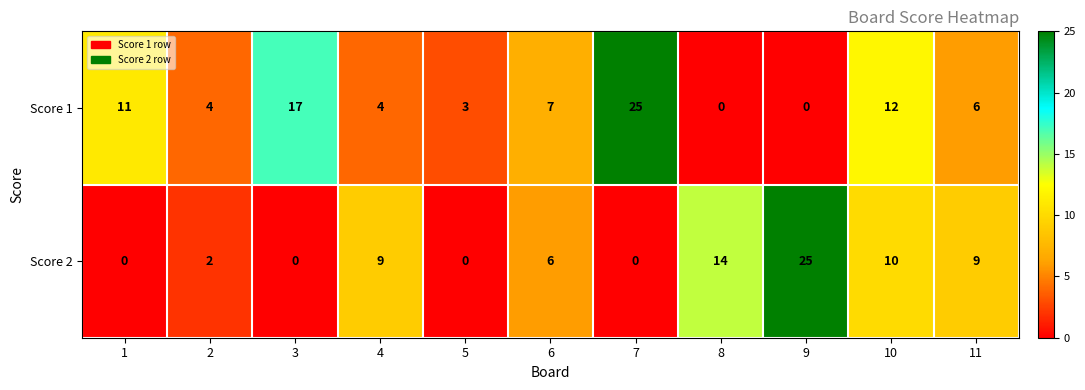

At 1, list the series in order from smallest to largest.

Score 2, Score 1